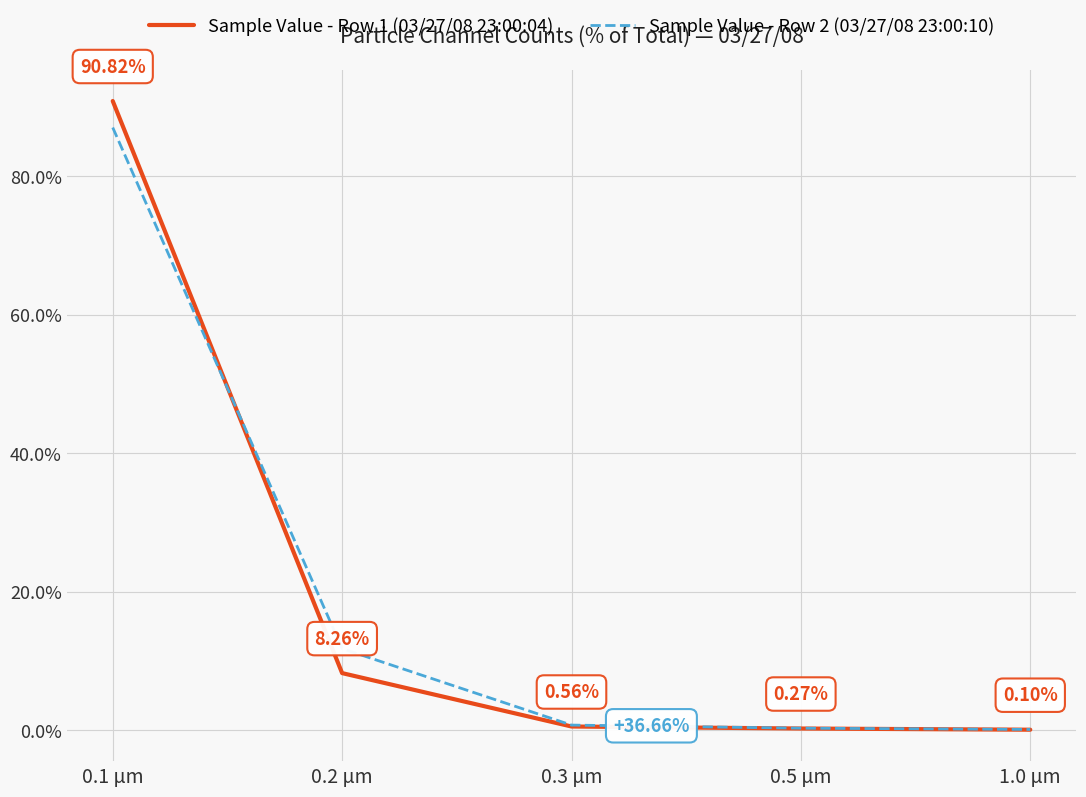

Where is Sample Value - Row 2 (03/27/08 23:00:10) nearest to the value 43?

0.2 µm